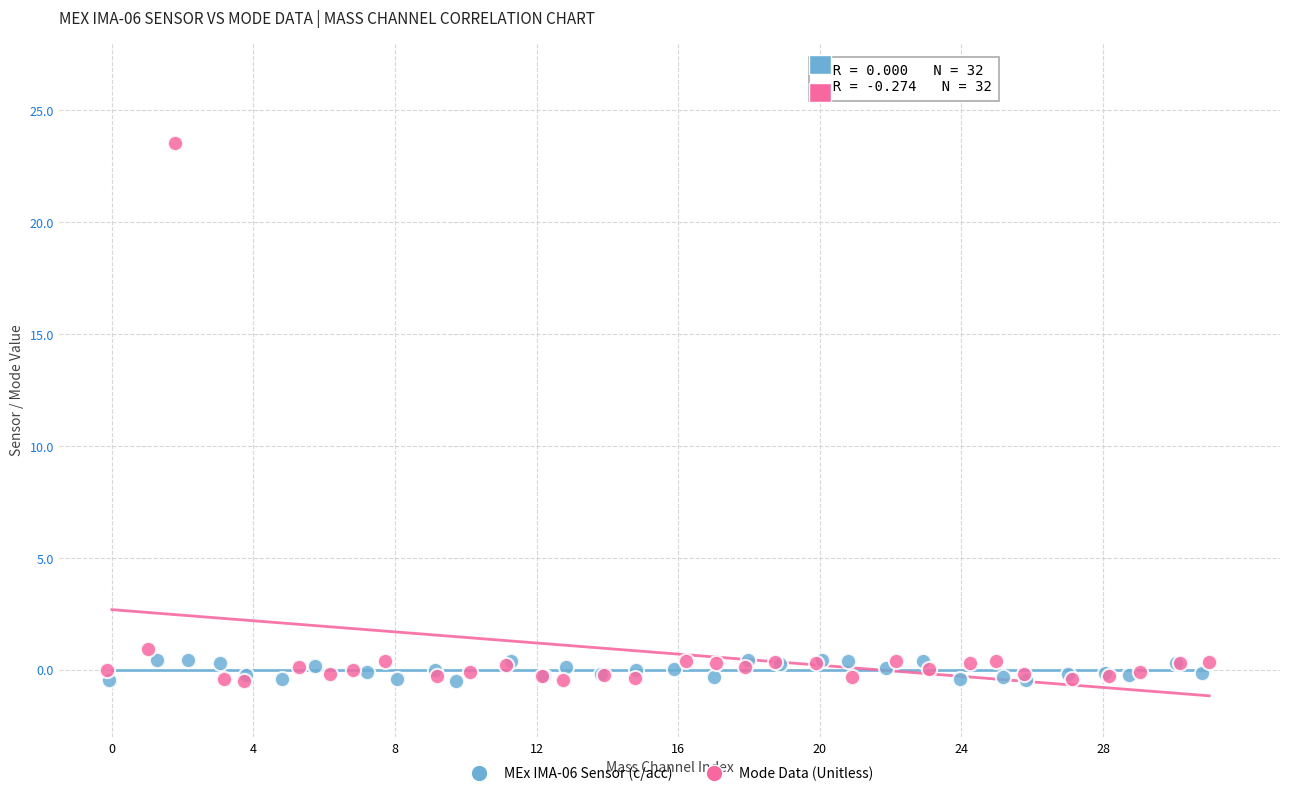

Which series has the widest spread of Y values?

Mode Data (Unitless)